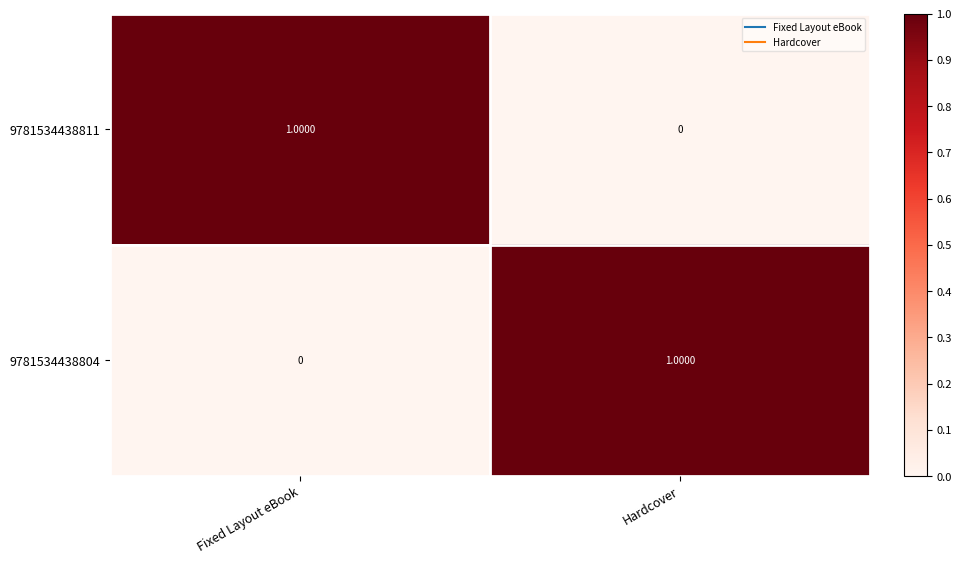

At Hardcover, list the series in order from largest to smallest.

9781534438804, 9781534438811